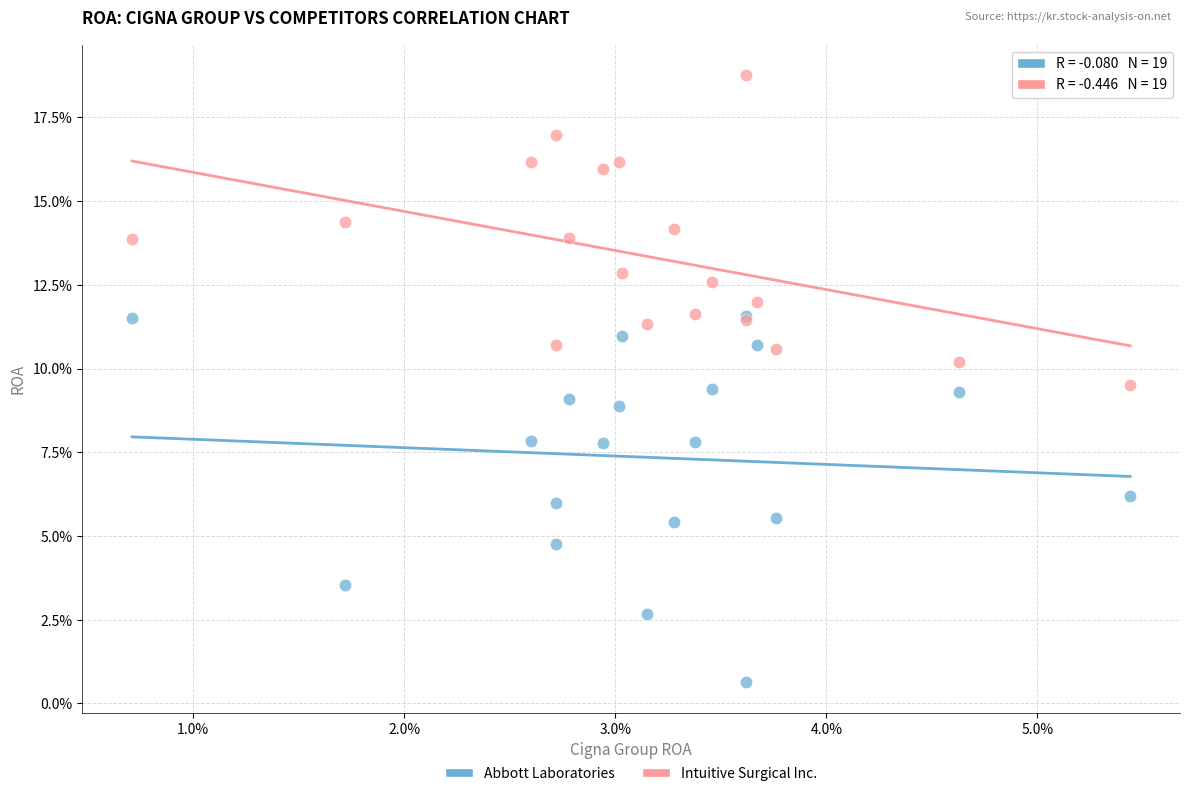

What are all the series names shown in the legend?

Abbott Laboratories, Intuitive Surgical Inc.